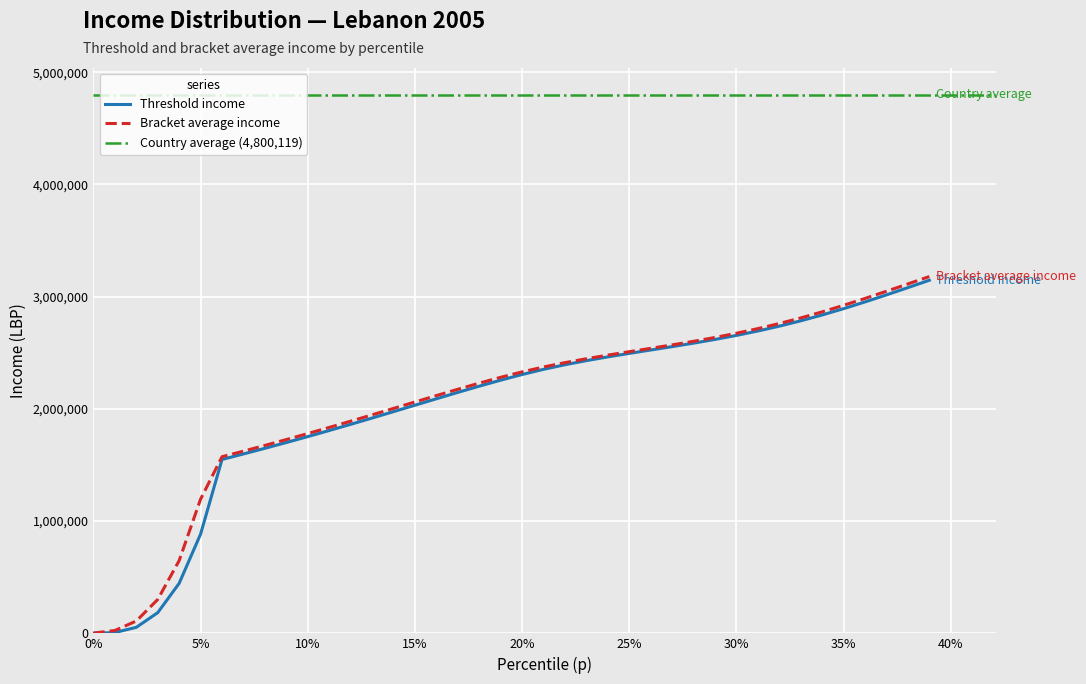

What is the total value across all series at 0%?

3565.6